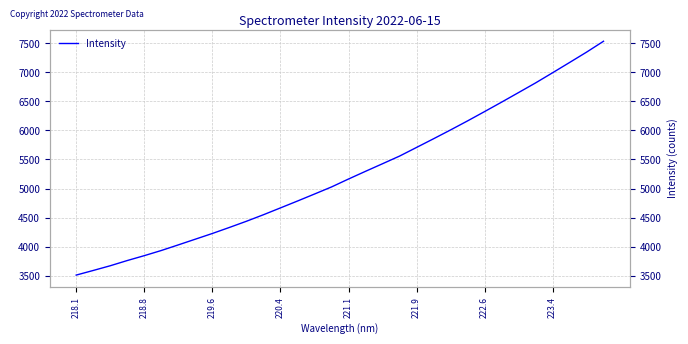

Which label corresponds to the smallest value in the chart?

218.1